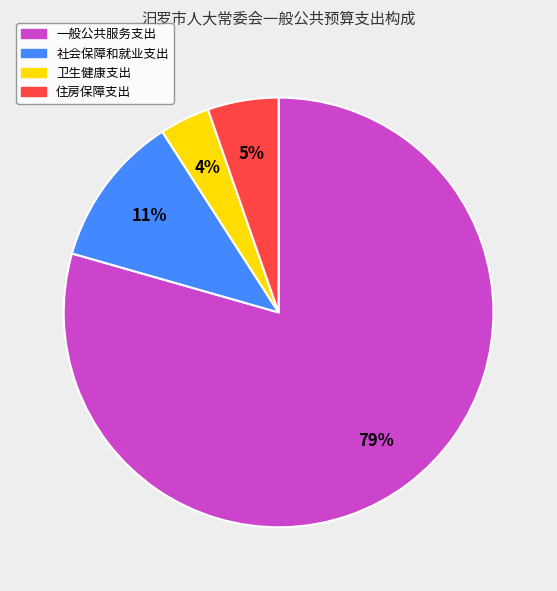

Is the sum of 一般公共服务支出 and 社会保障和就业支出 greater than half?

Yes